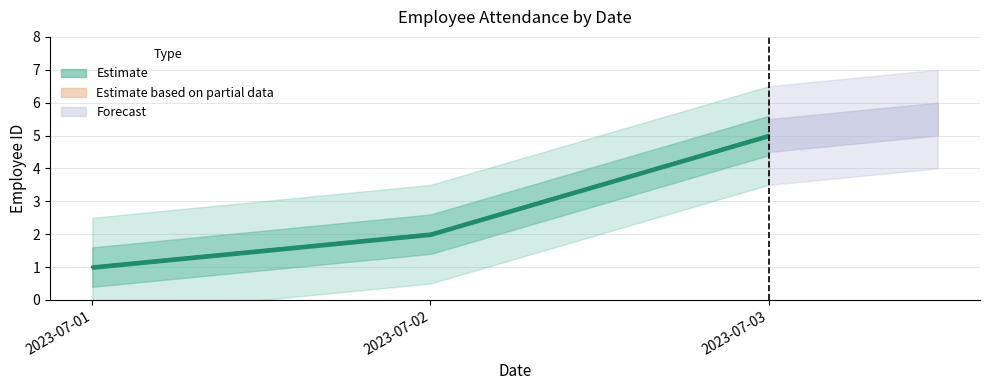

Rank the categories by value from lowest to highest.

2023-07-01, 2023-07-02, 2023-07-03